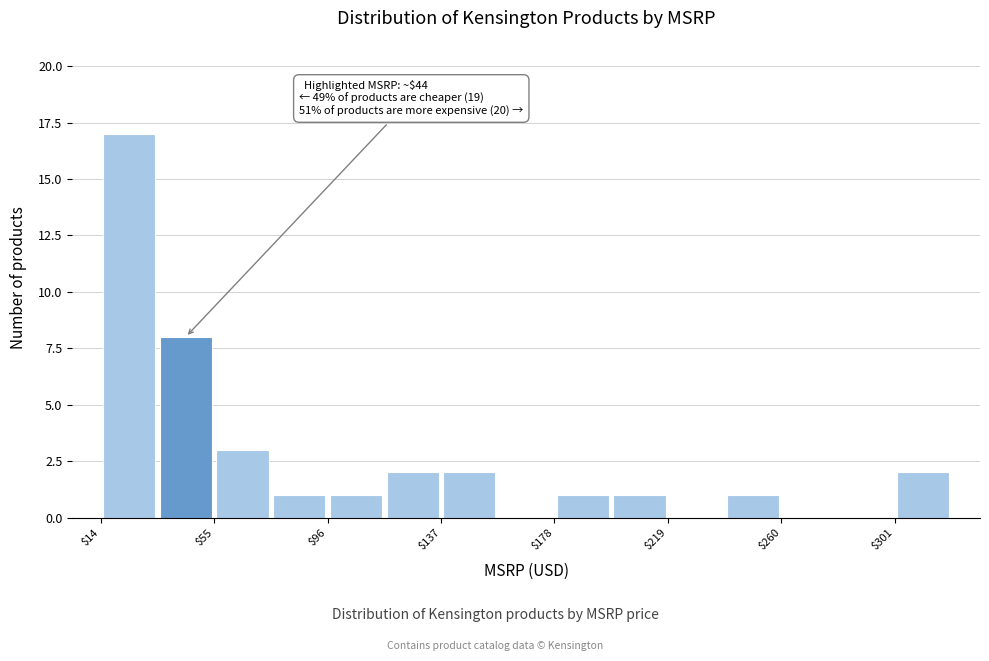

Over which range of the x-axis is the bar tallest?

15 to 35